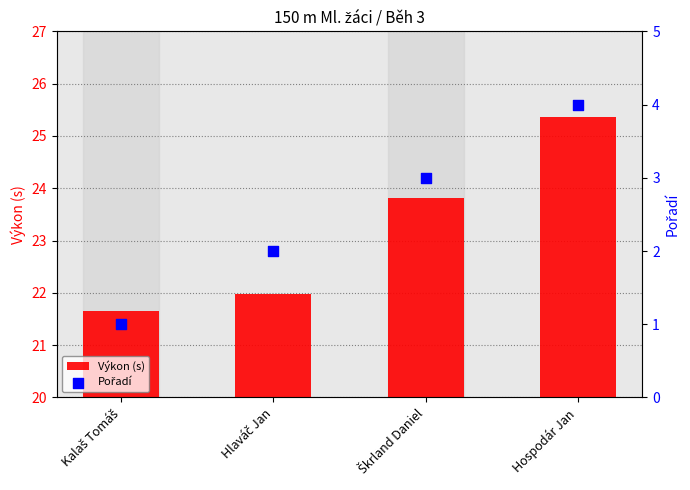

What are all the series names shown in the legend?

Výkon (s), Pořadí